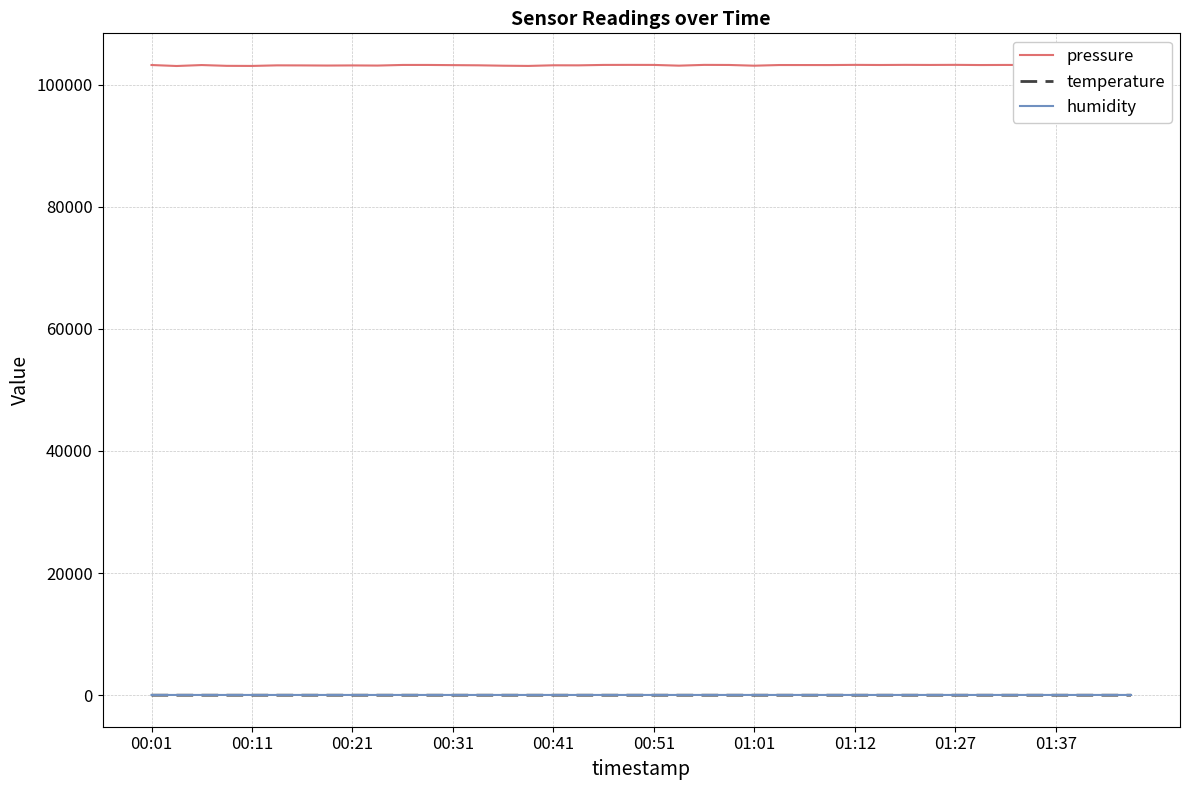

What is the sum of all humidity values?

1973.8